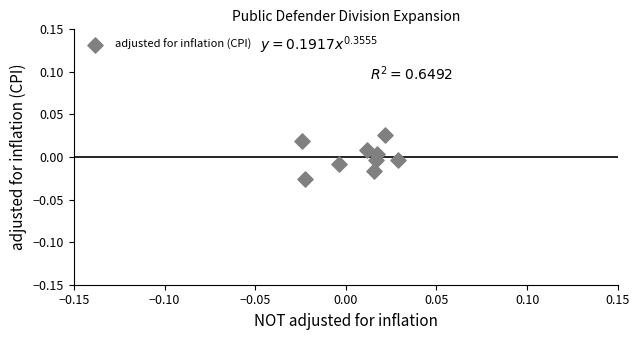

How many points are shown in the scatter plot?

9